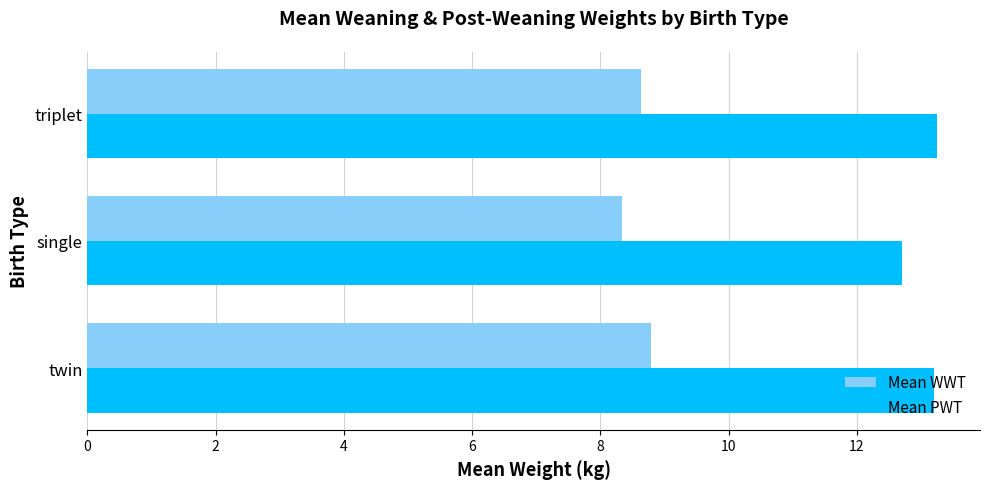

What is the sum of all Mean PWT values?

39.2